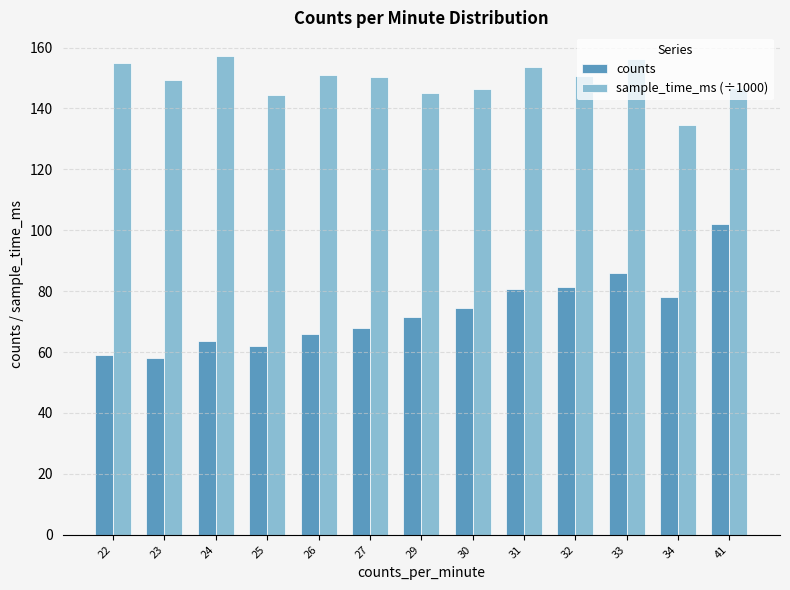

What is the value of the counts bar at the 13th from the left?

102.0